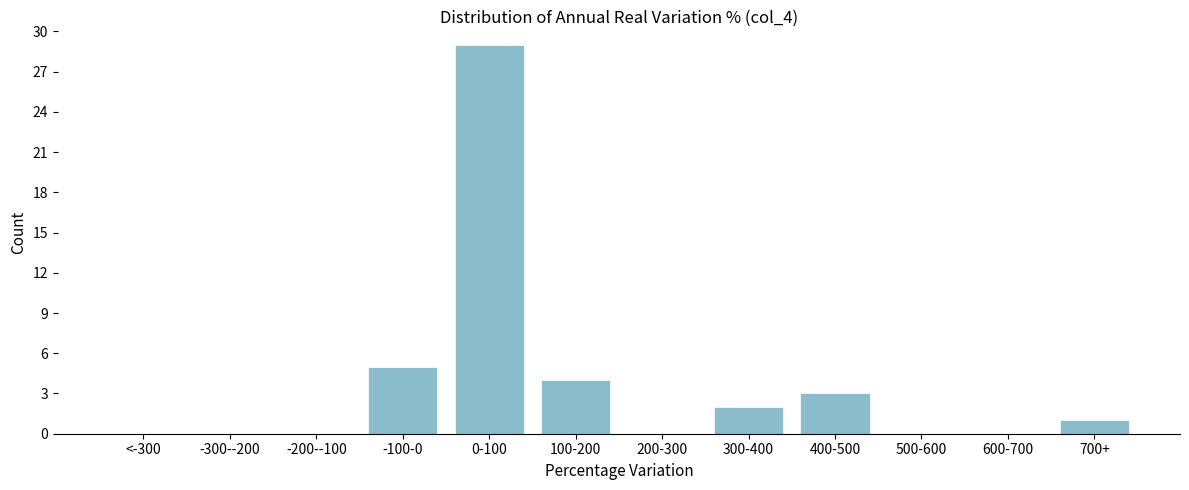

Reading right to left, list all the values displayed in this chart.

700+=1	600-700=0	500-600=0	400-500=3	300-400=2	200-300=0	100-200=4	0-100=29	-100-0=5	-200--100=0	-300--200=0	<-300=0